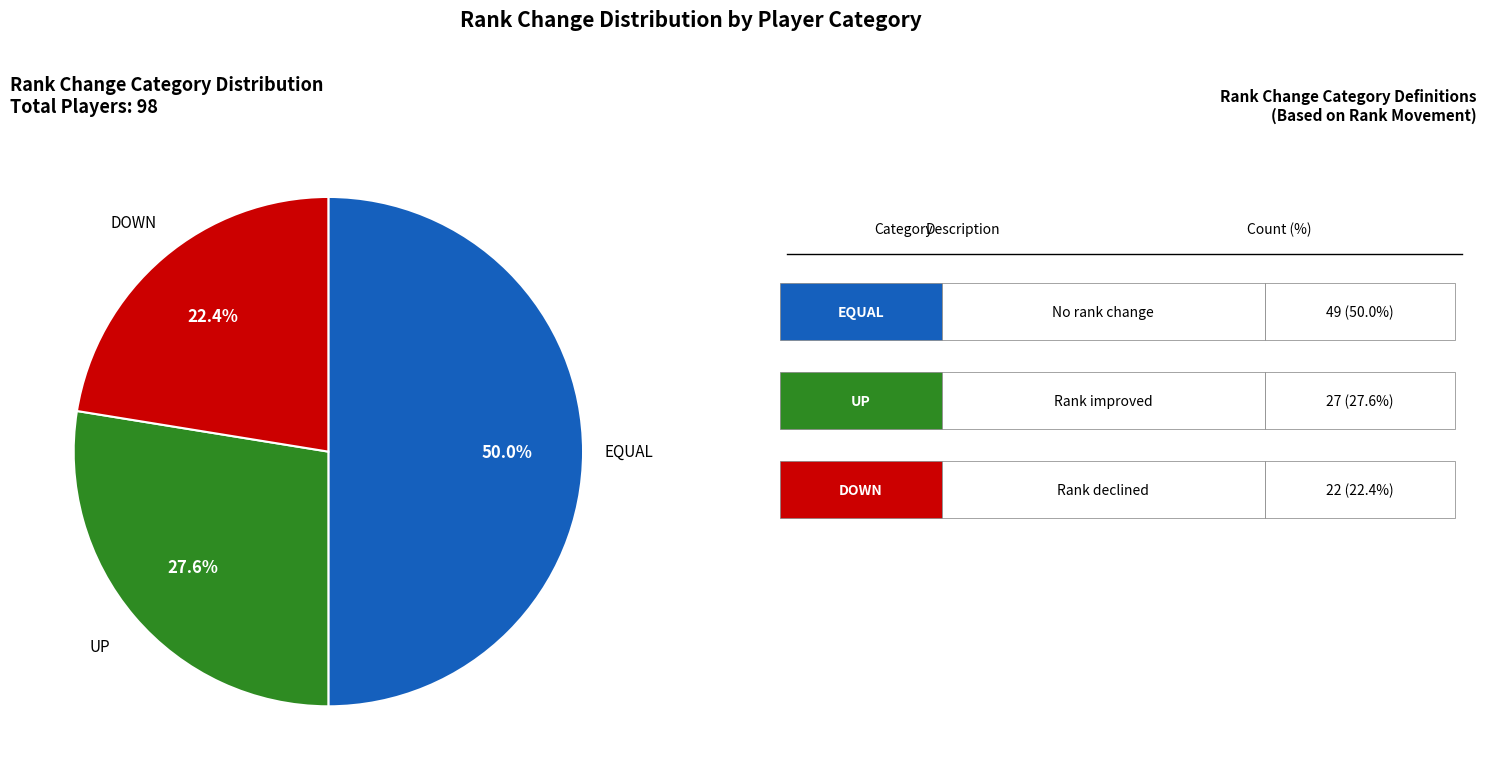

How many slices are in this pie chart?

3